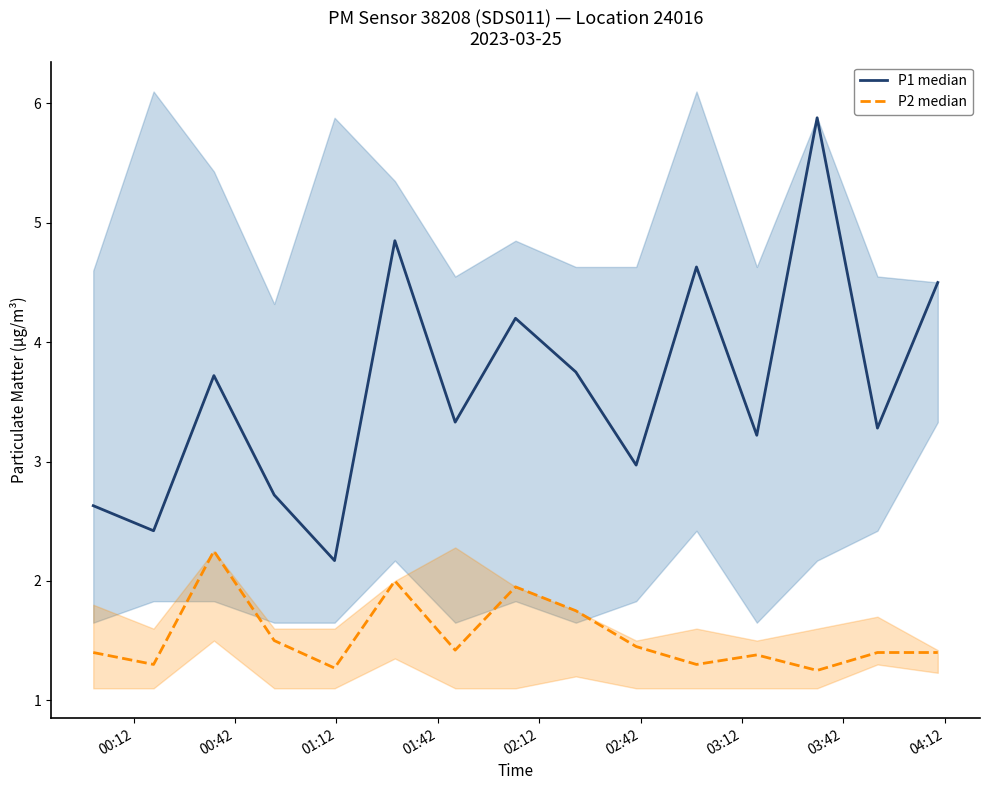

Which series has the largest total across all categories?

P1 median